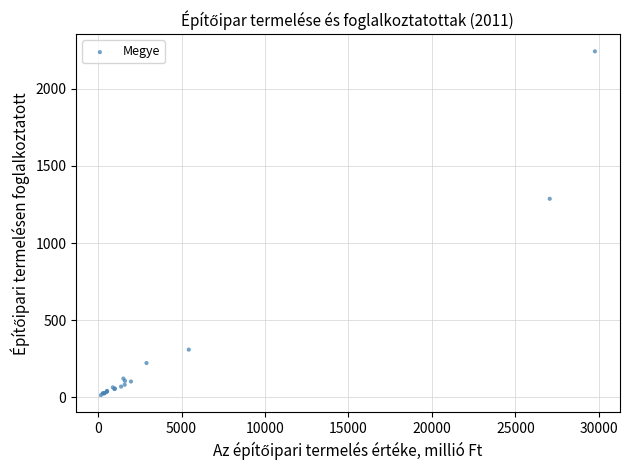

What Y value in the scatter plot is closest to 1128?

1287